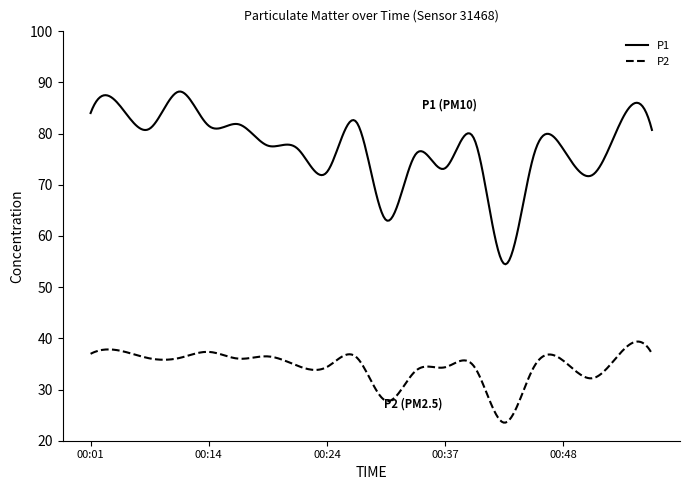

What is the smallest value displayed?

23.5